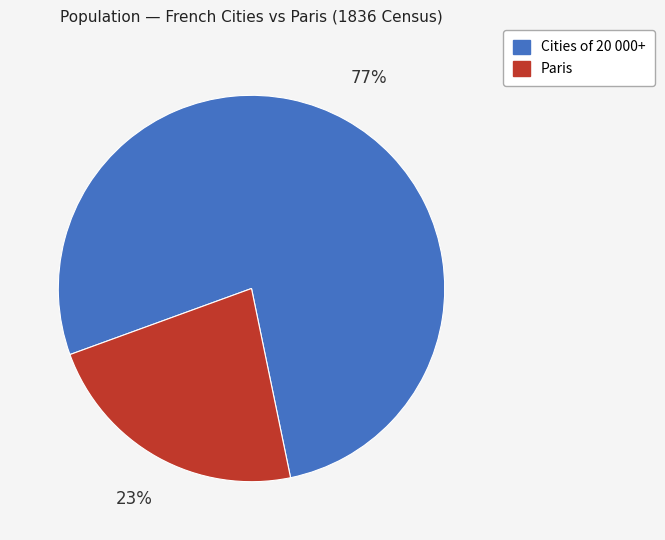

To the nearest percent, what is the average slice percentage?

50%